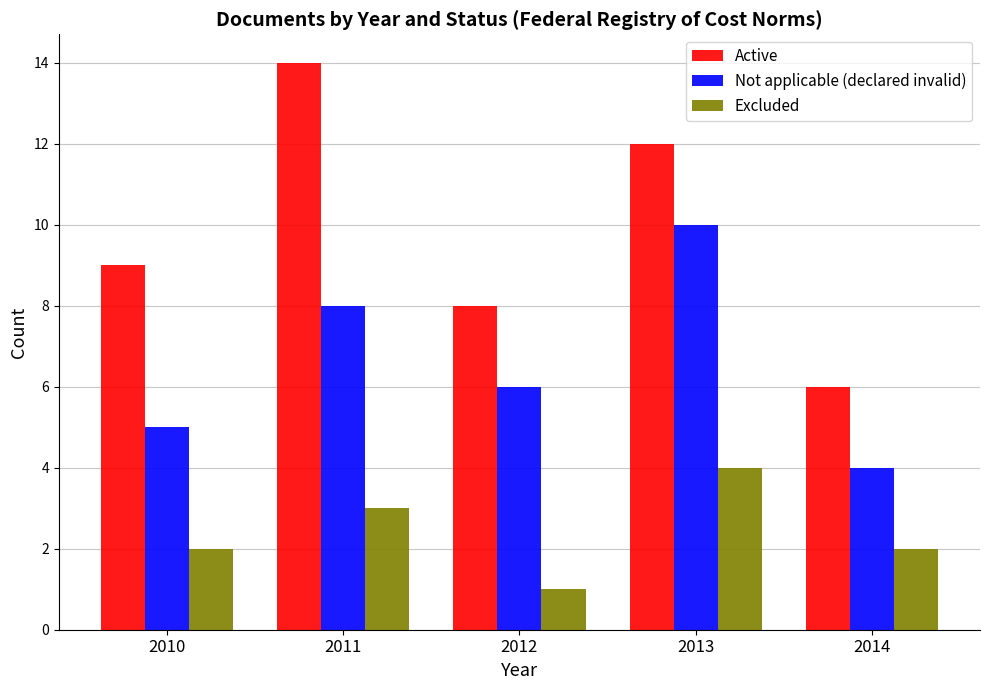

What are all the series names shown in the legend?

Active, Not applicable (declared invalid), Excluded